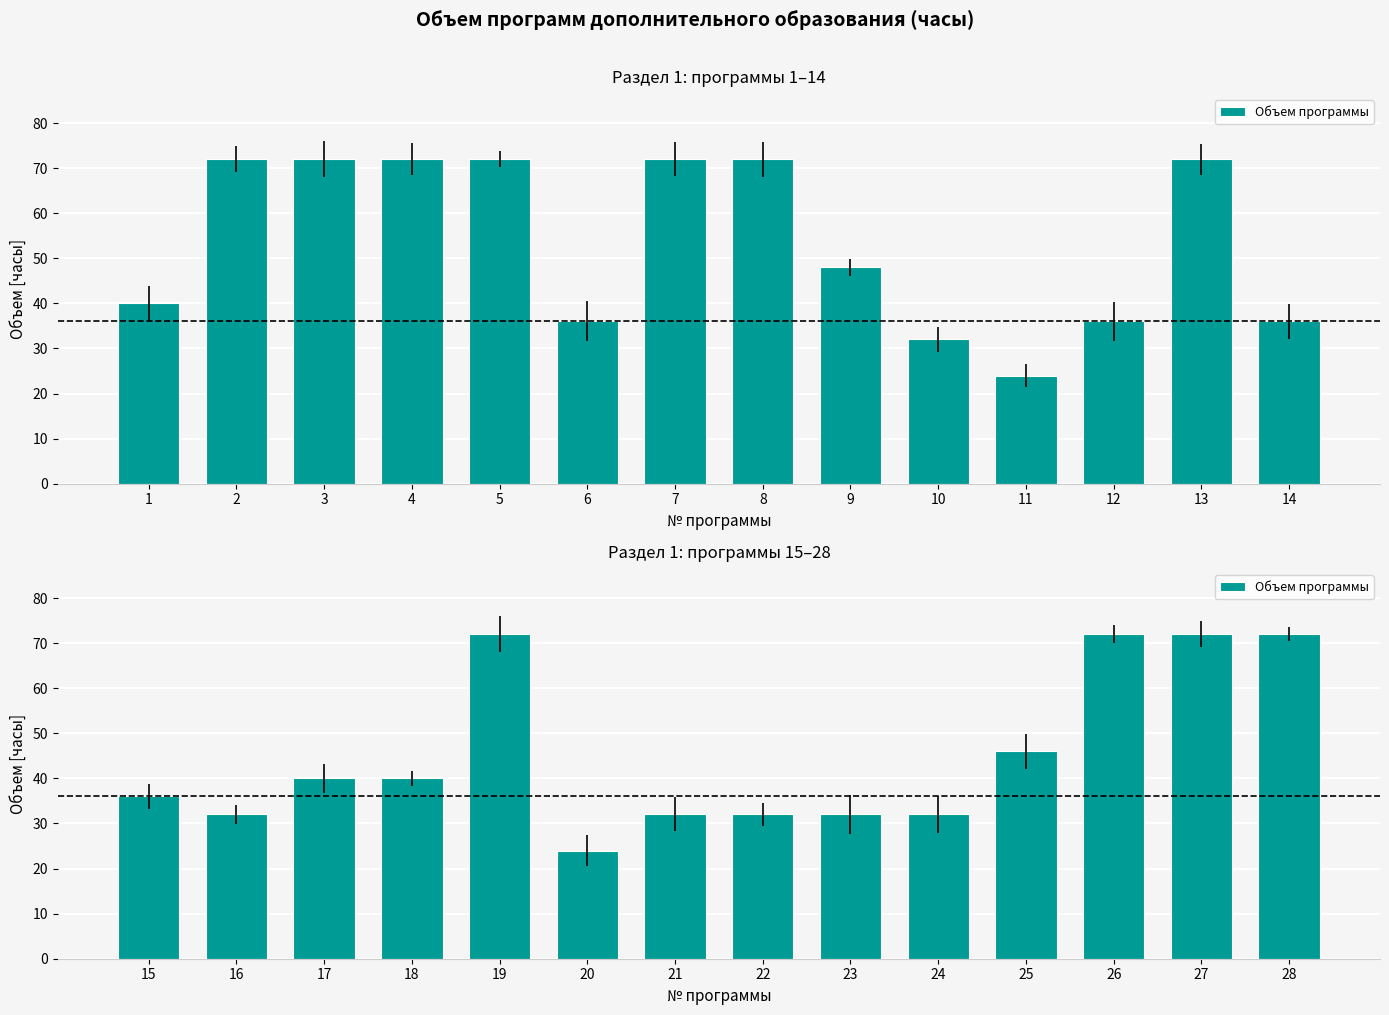

What is the maximum value shown in the chart?

72